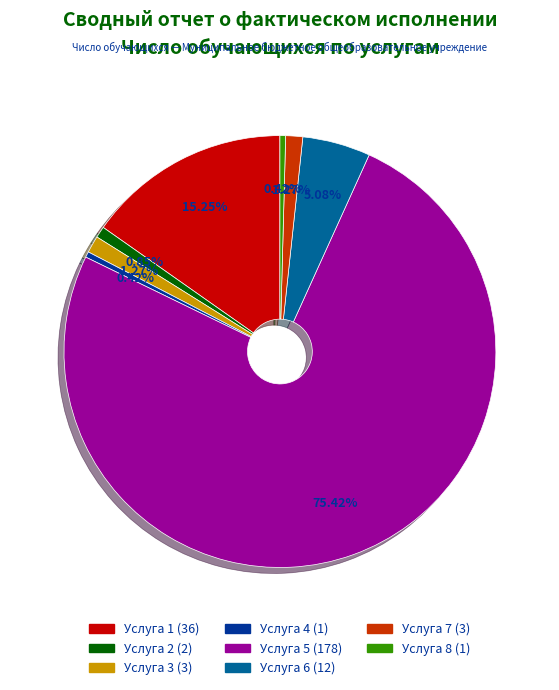

What is the total percentage of Услуга 3 and Услуга 6?

6.4%